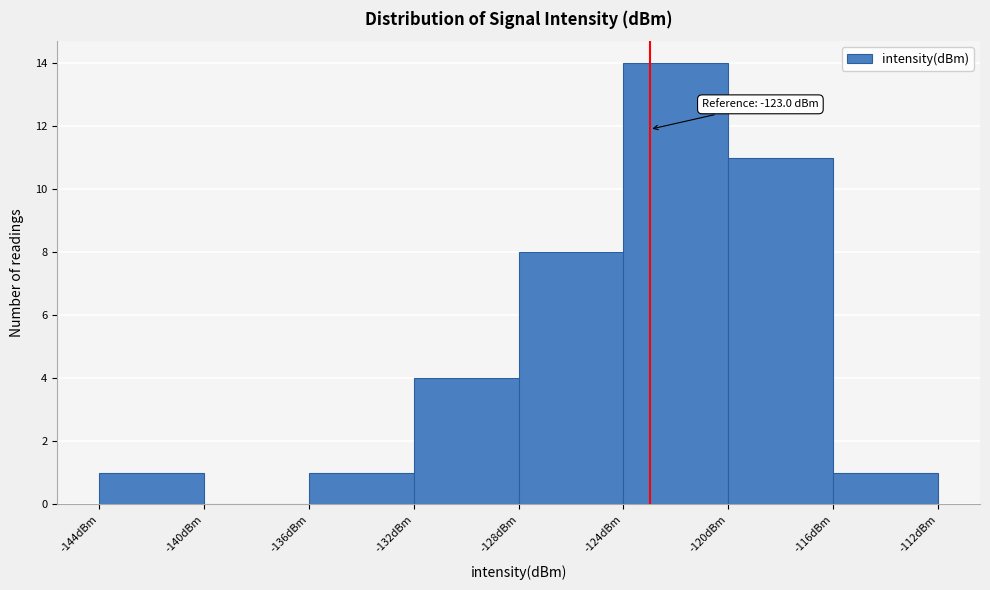

Over which range of the x-axis is the bar tallest?

-124 to -120